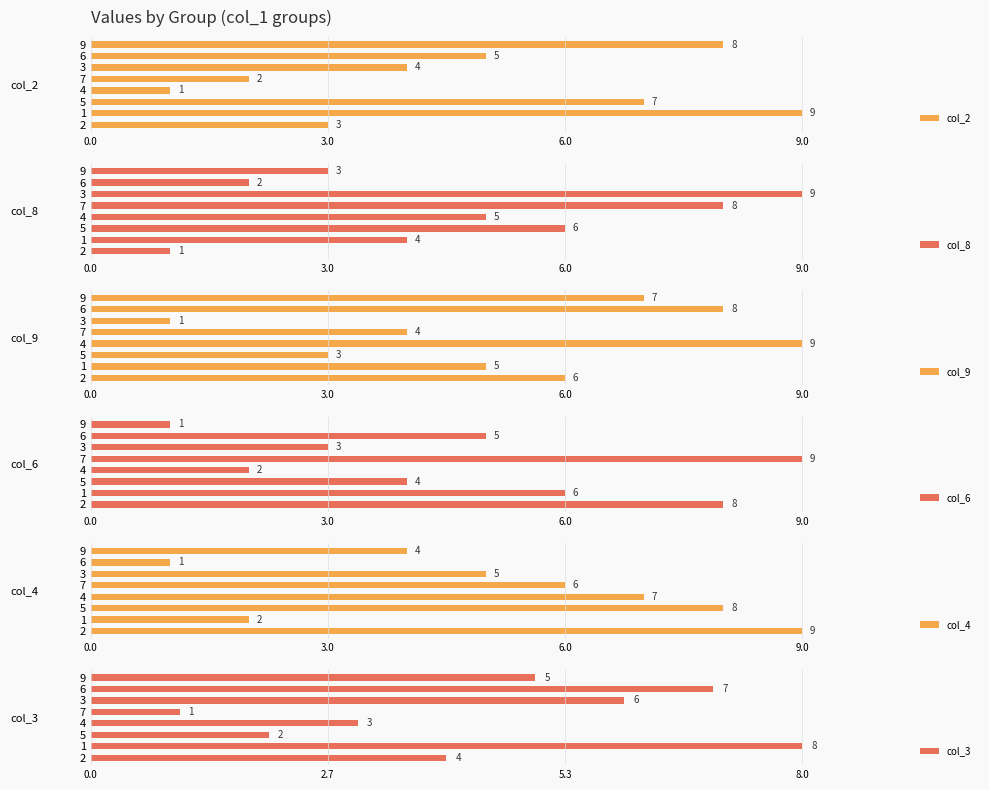

What position from the right is 9.0?

5